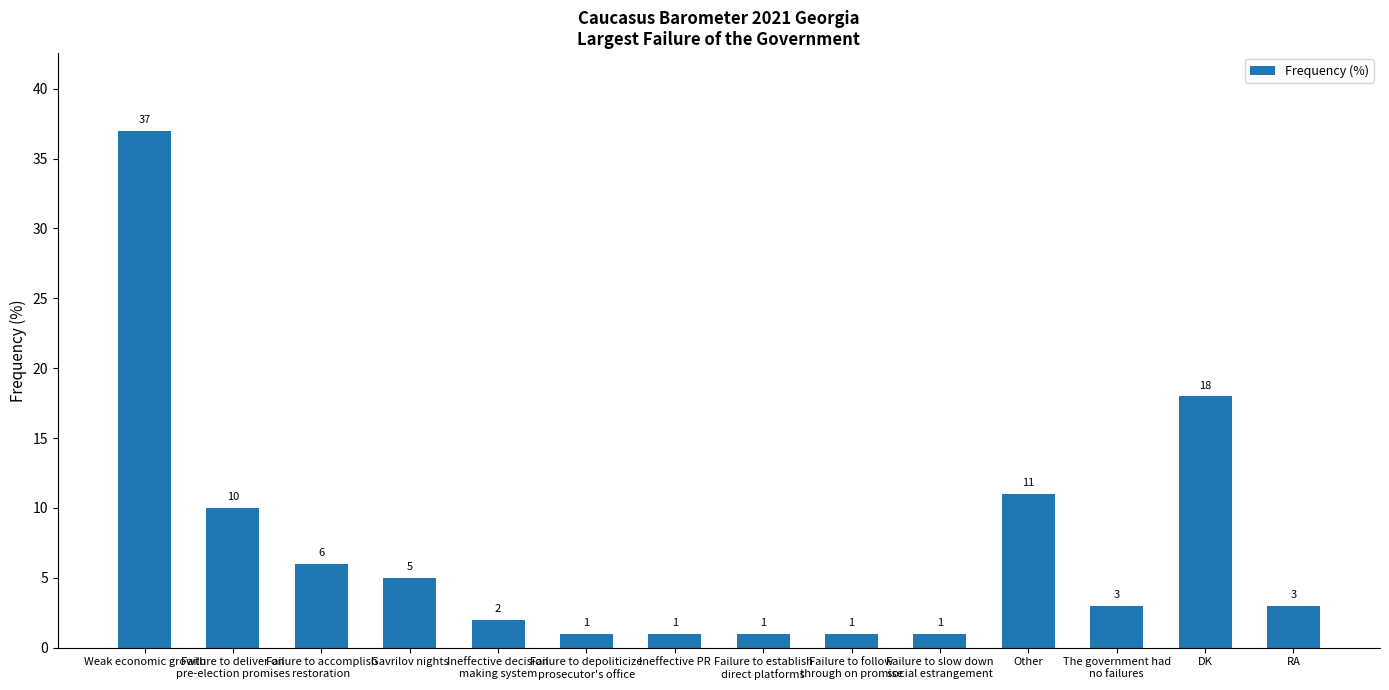

How many series are shown in this chart?

1